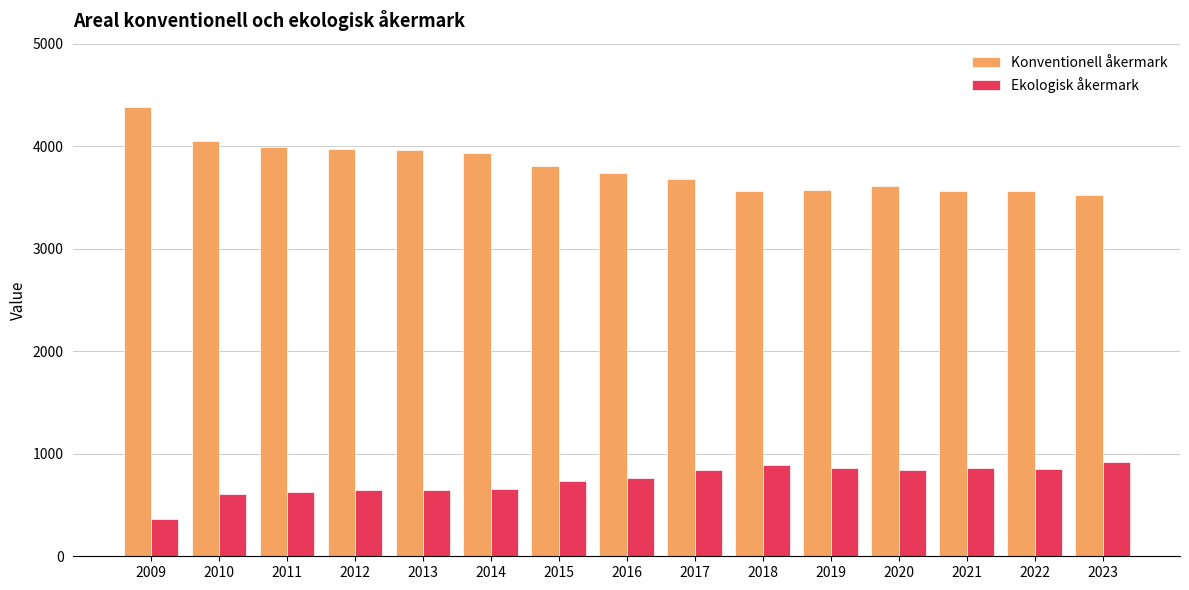

Which series changed the most between 2013 and 2018?

Konventionell åkermark